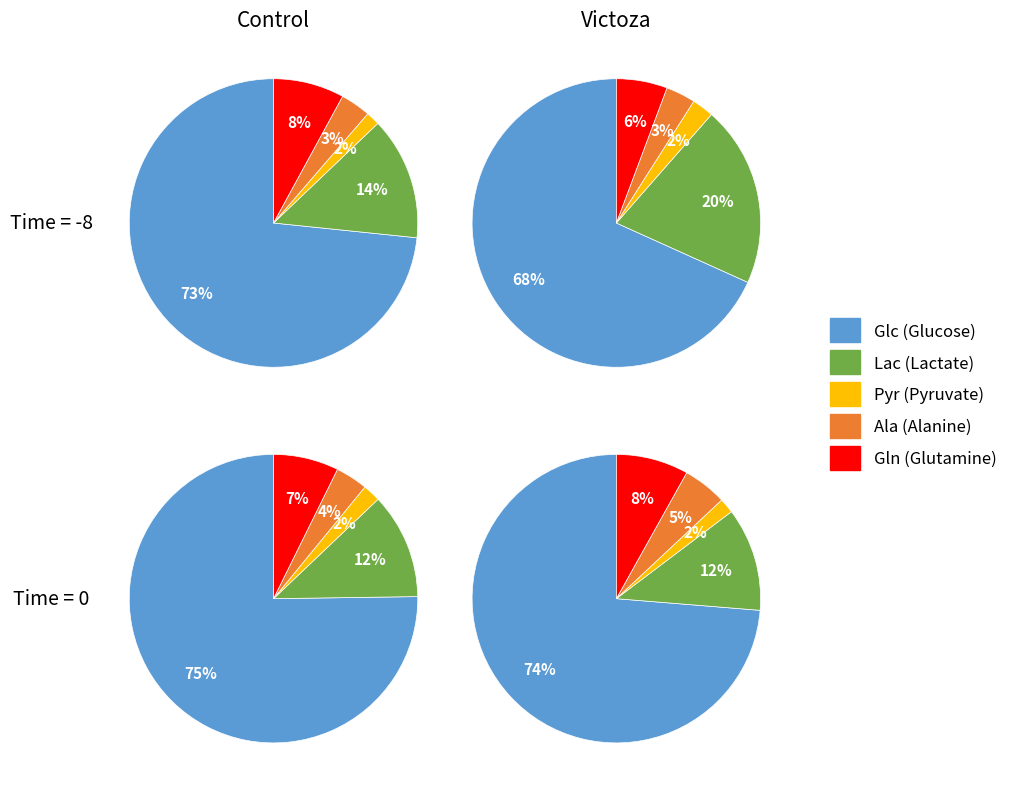

To the nearest percent, what is the combined percentage of Control_-8 and Victoza_-8?

46%